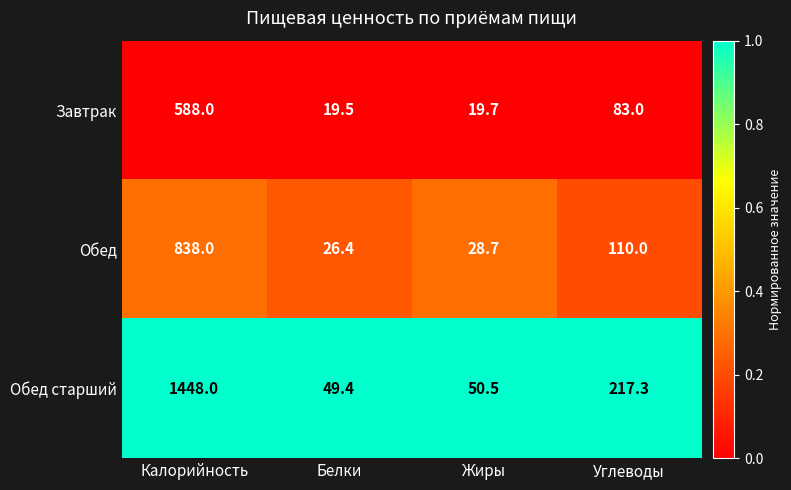

Between Белки and Углеводы, which series saw the biggest shift?

Обед старший